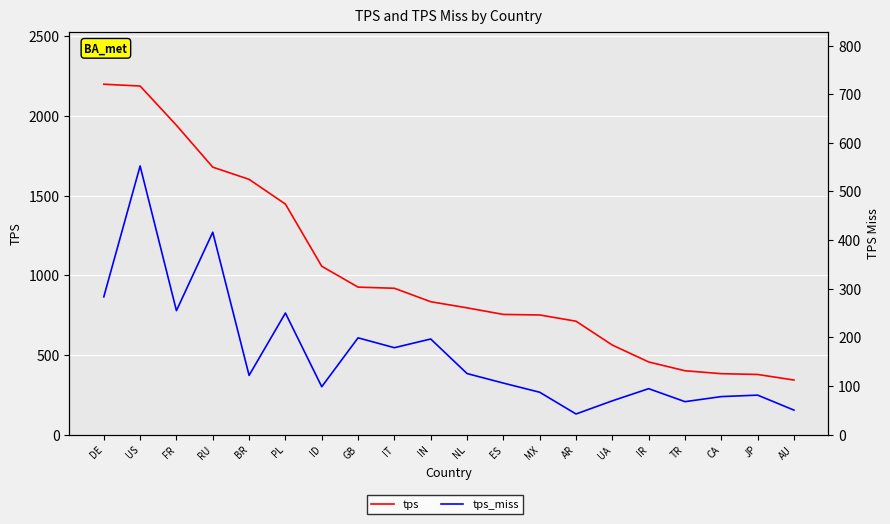

What is the total value across all series at ES?

859.8